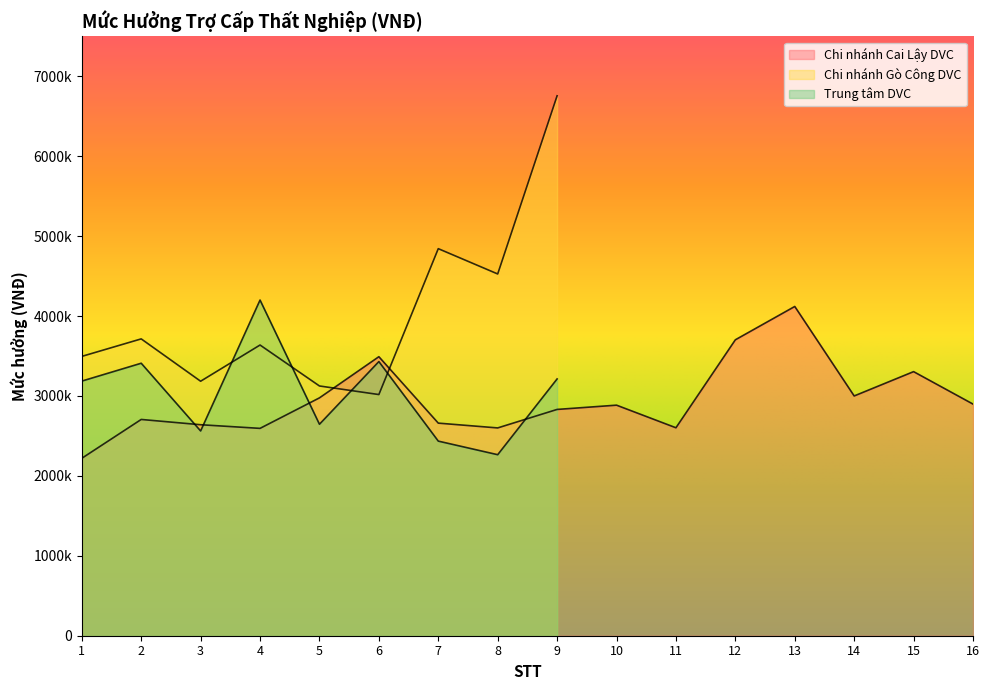

Which series has the largest total across all categories?

Chi nhánh Cai Lậy DVC